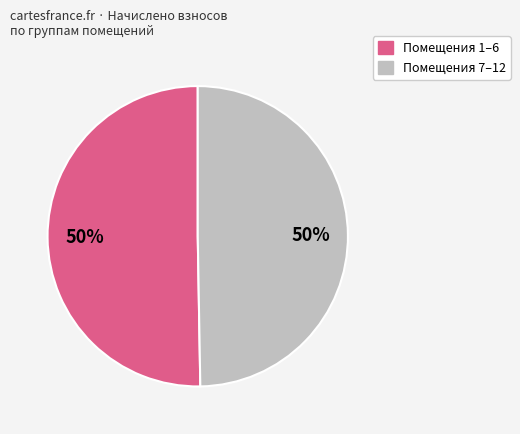

To the nearest percent, what is the average slice percentage?

50%